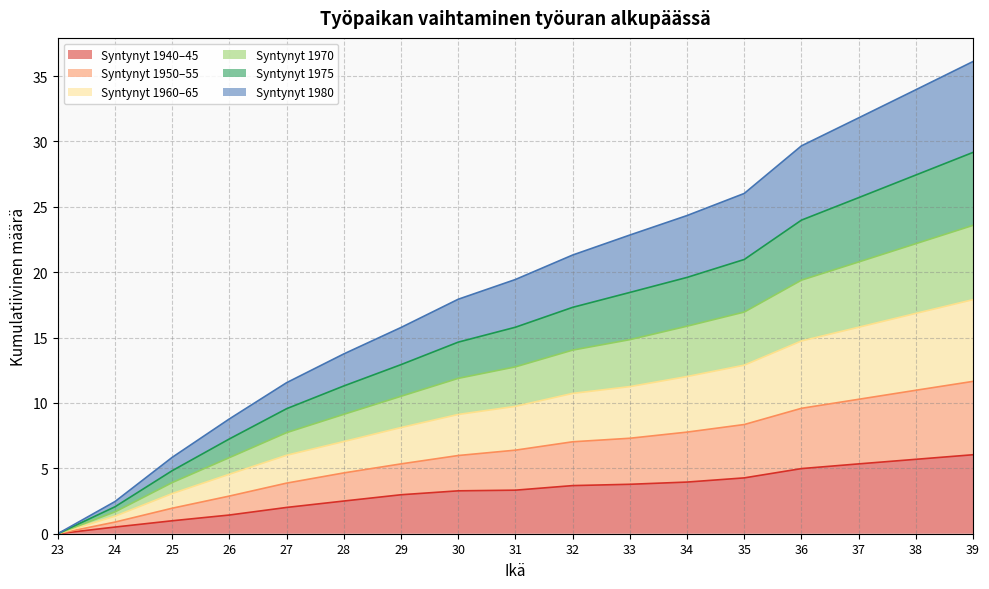

True or false: Syntynyt 1960–65 and Syntynyt 1940–45 intersect in this chart.

False